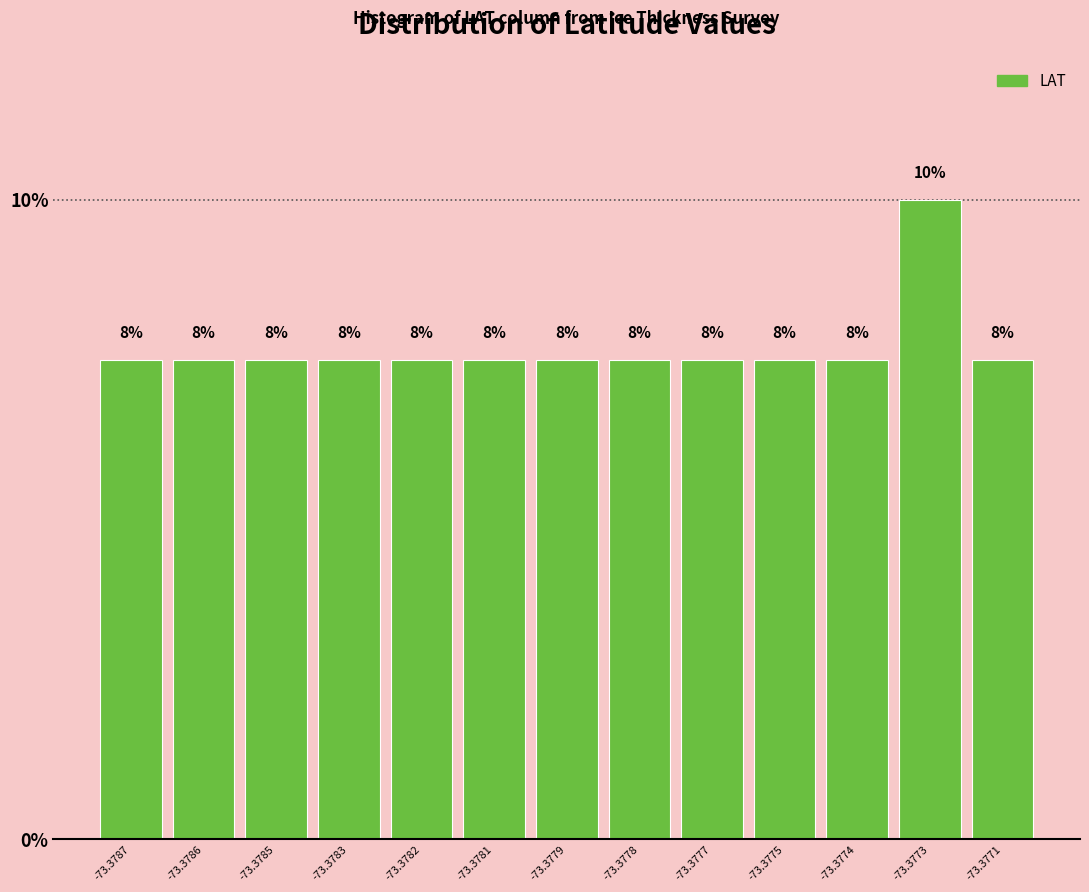

How many bars are there in total?

13